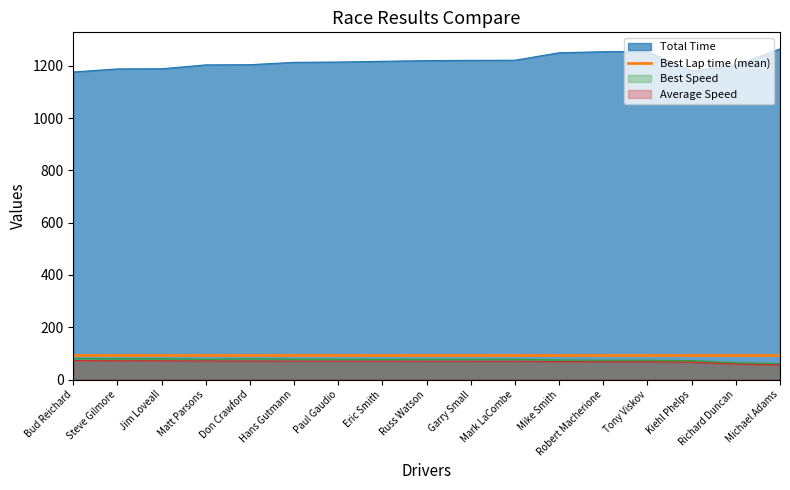

At which category does the chart reach its peak across all series?

Michael Adams